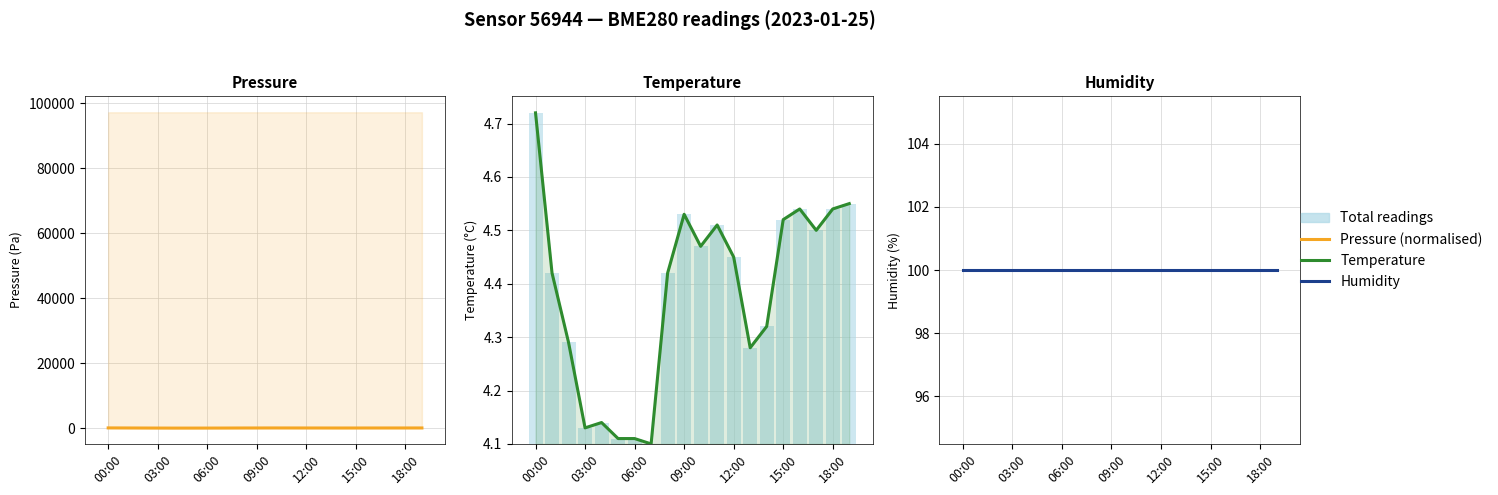

Rank the series at 7 from lowest to highest value.

temperature, humidity, pressure, pressure_norm